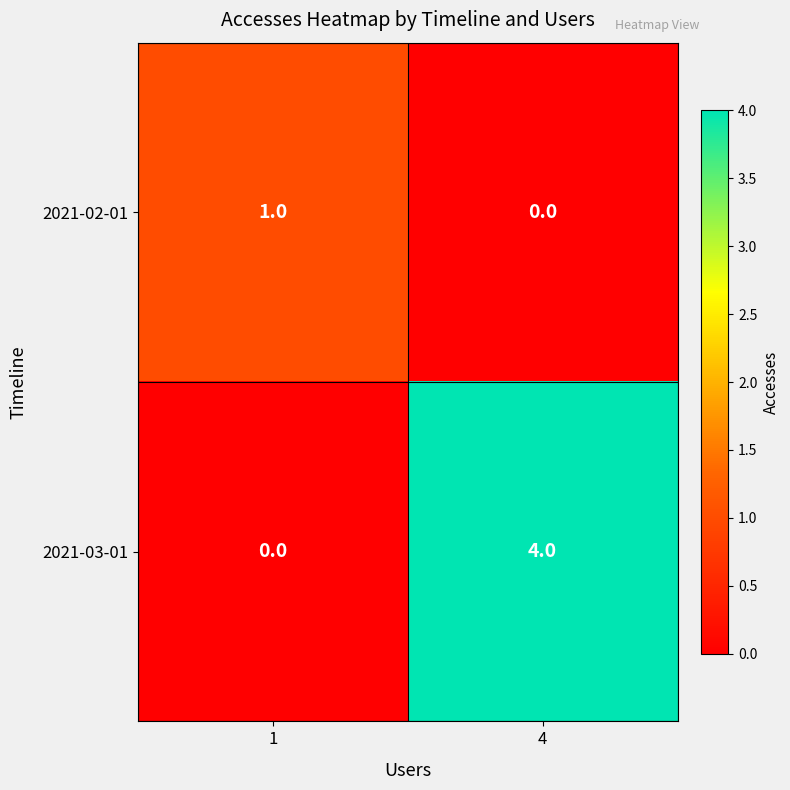

Rank the series by their maximum value, from lowest to highest.

2021-02-01, 2021-03-01